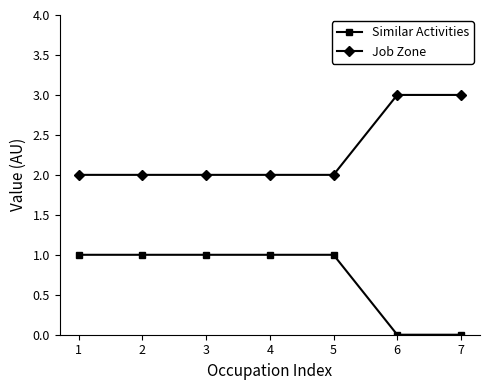

The value of Job Zone at 7 is 1. True or false?

False